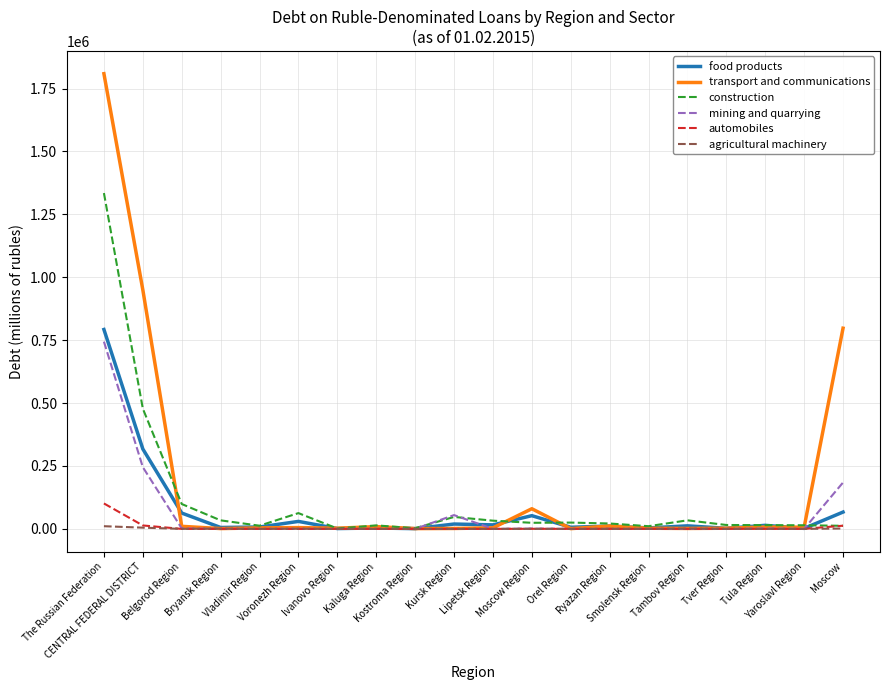

What is the maximum value for transport and communications?

1809073